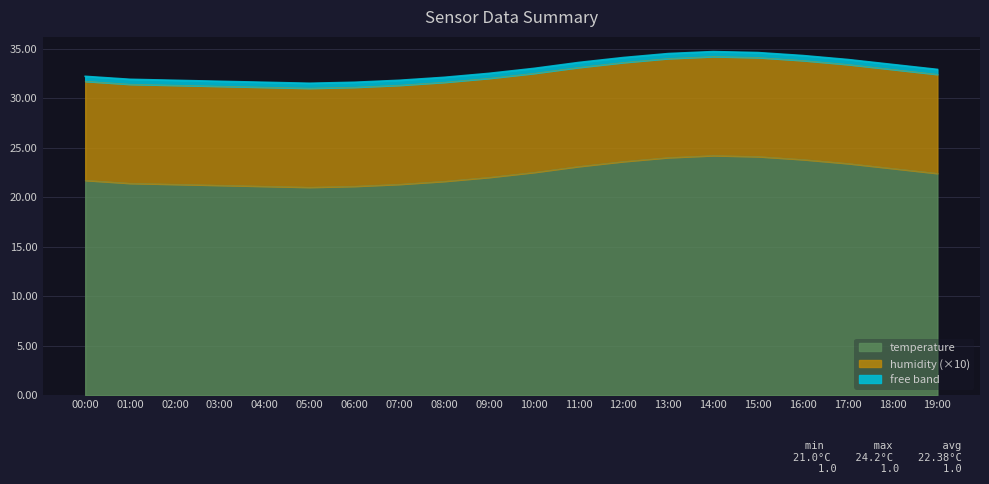

Rank the categories by value from highest to lowest.

14:00, 15:00, 13:00, 16:00, 12:00, 17:00, 11:00, 18:00, 10:00, 19:00, 09:00, 00:00, 08:00, 01:00, 02:00, 07:00, 03:00, 04:00, 06:00, 05:00